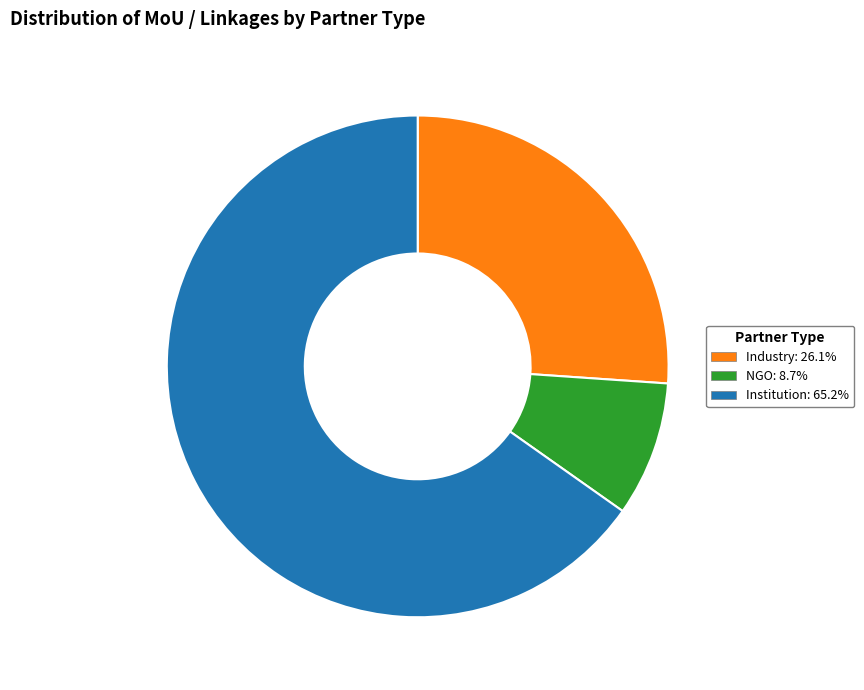

Do NGO and Industry together represent more than half of the pie?

No